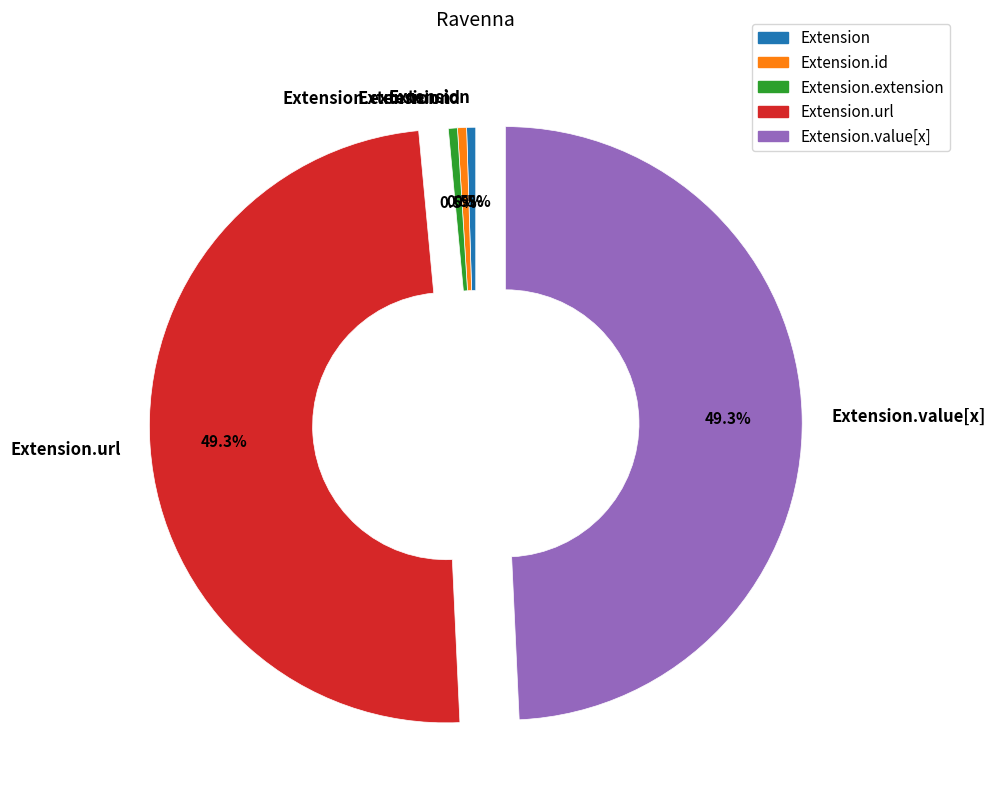

Is the sum of Extension.value[x] and Extension.url greater than half?

Yes